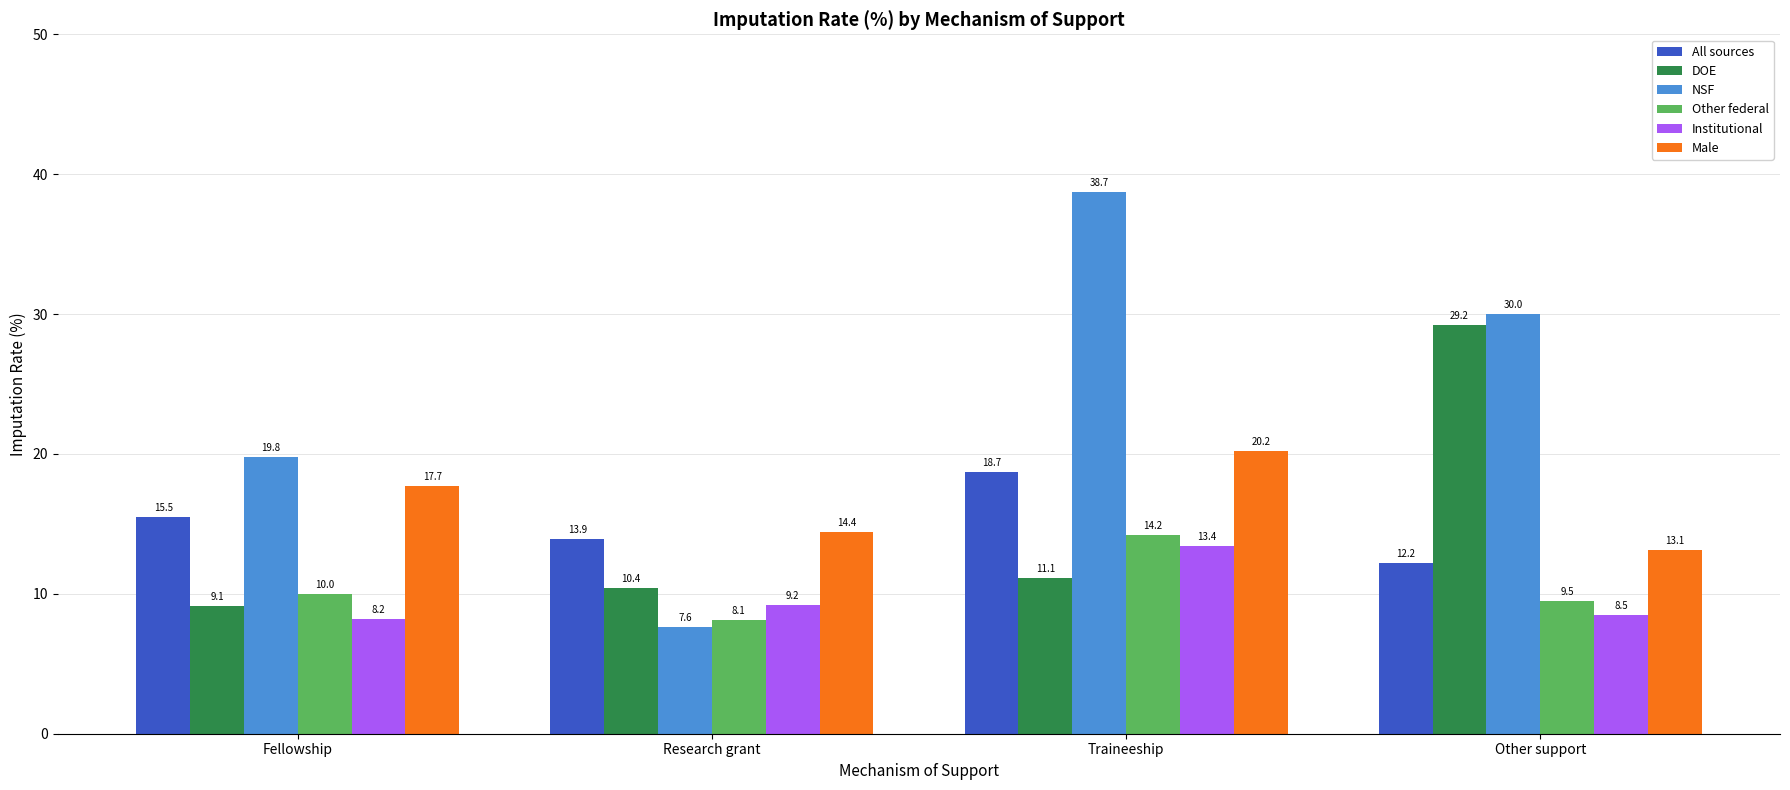

Is the value of DOE at Traineeship greater than the value of All sources at Other support?

No